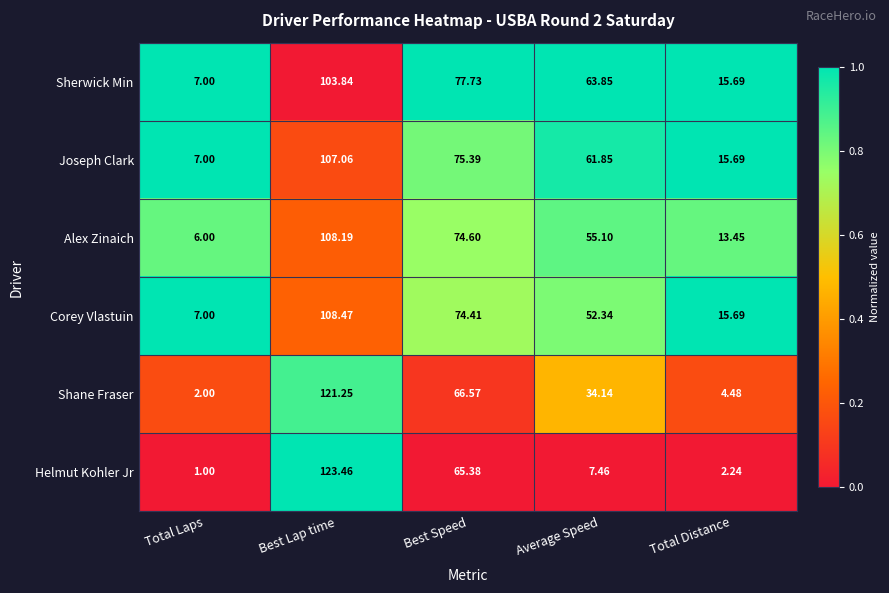

At which label does Corey Vlastuin reach its peak?

Best Lap time